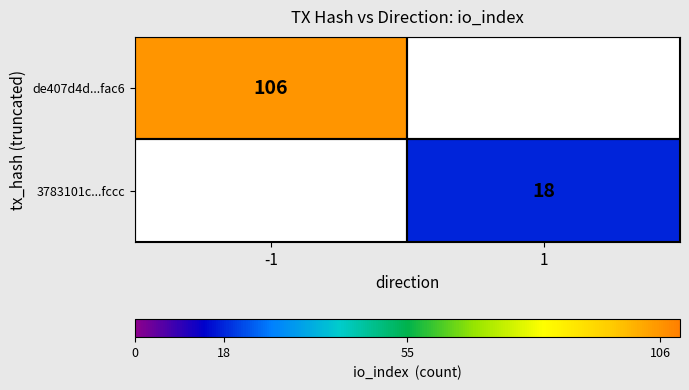

The value of 3783101c...fccc at 1 is 6. True or false?

False